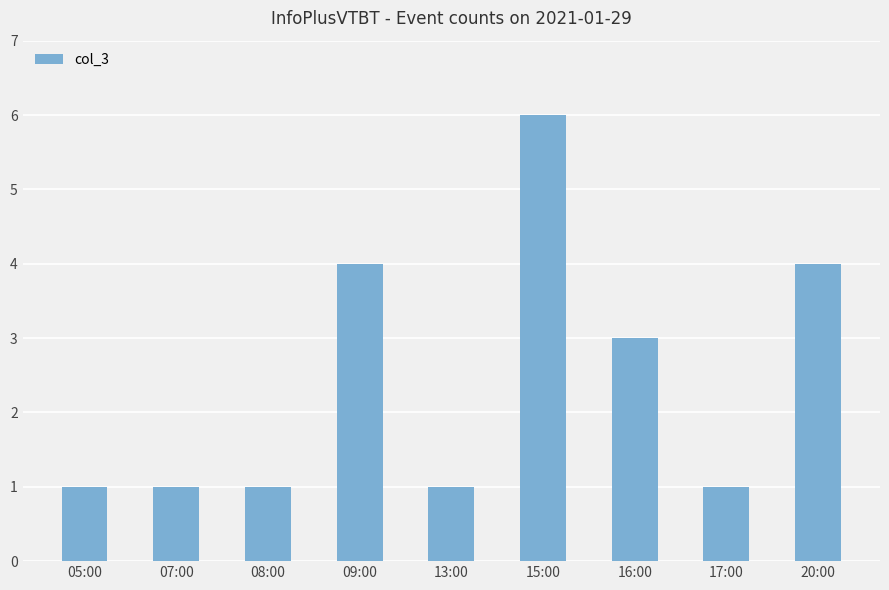

Count the number of categories in the chart.

9